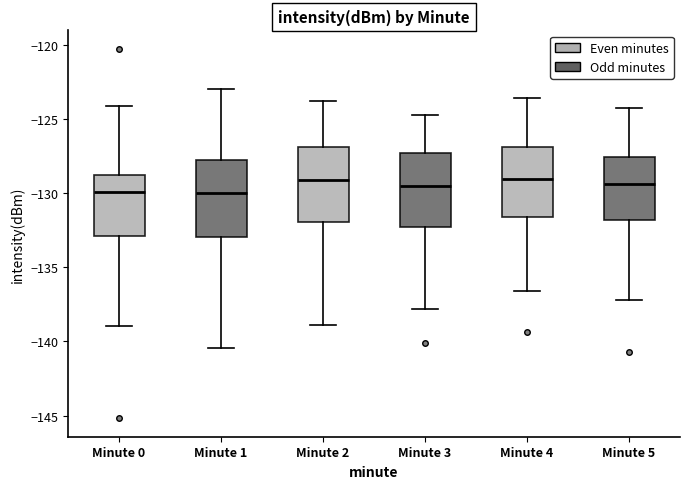

Where does the lower whisker of the box for Minute 3 end on the y-axis? The values are not printed on the chart, so give them approximately, as read against the axis.

-138.0